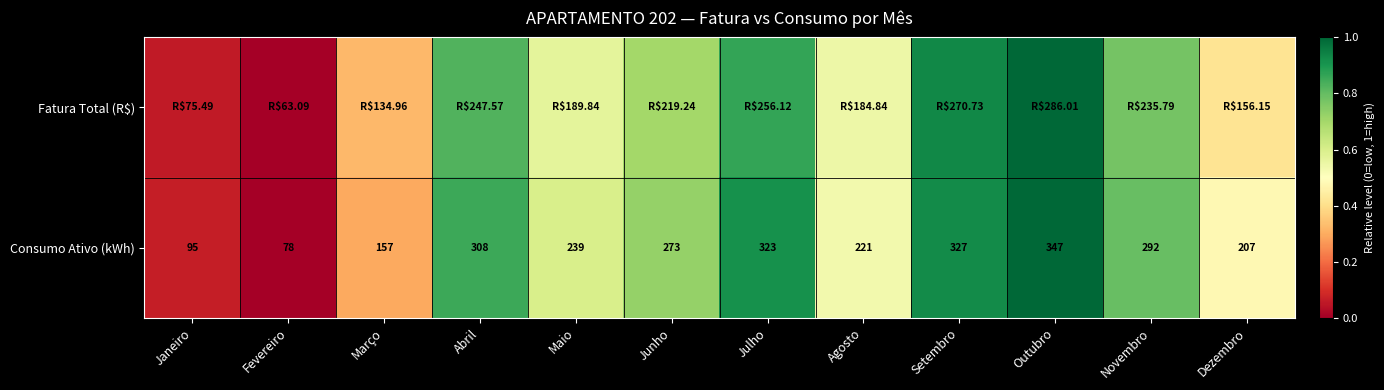

At which label is Consumo Ativo (kWh) closest to 212?

Dezembro